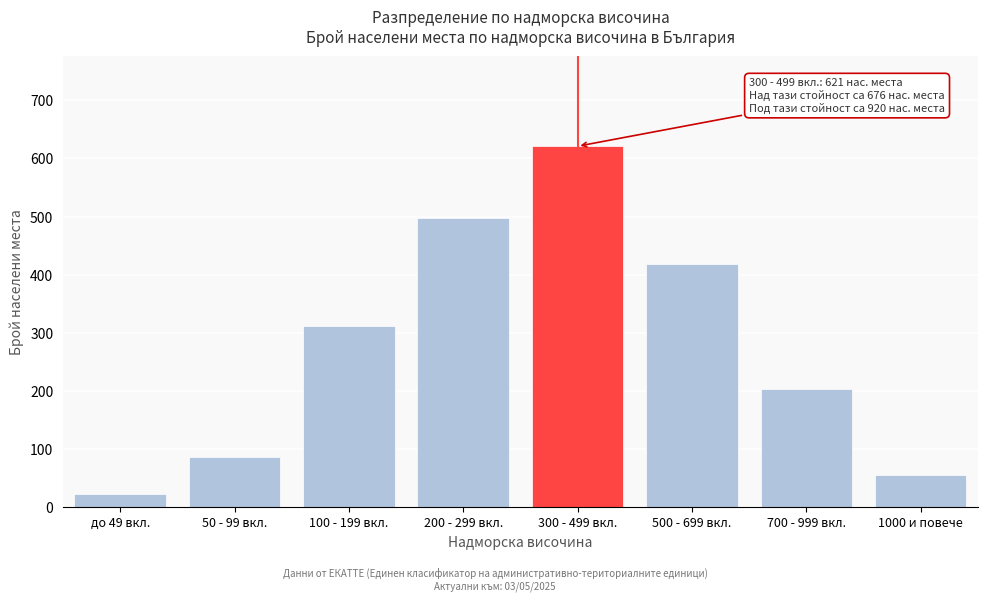

Reading left to right, list all the values displayed in this chart.

23	87	312	498	621	418	203	55